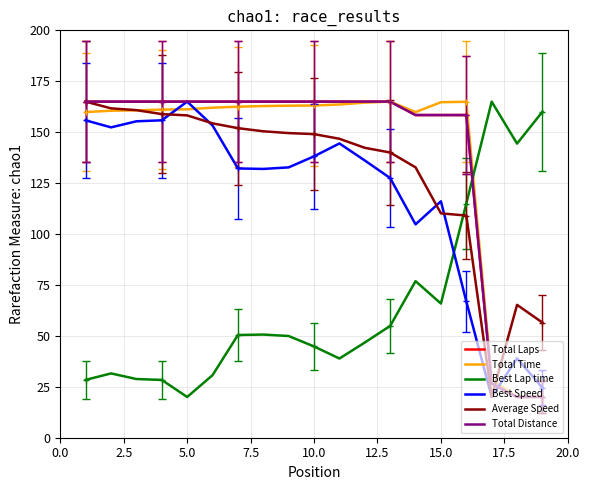

Does the chart have visible grid lines?

Yes